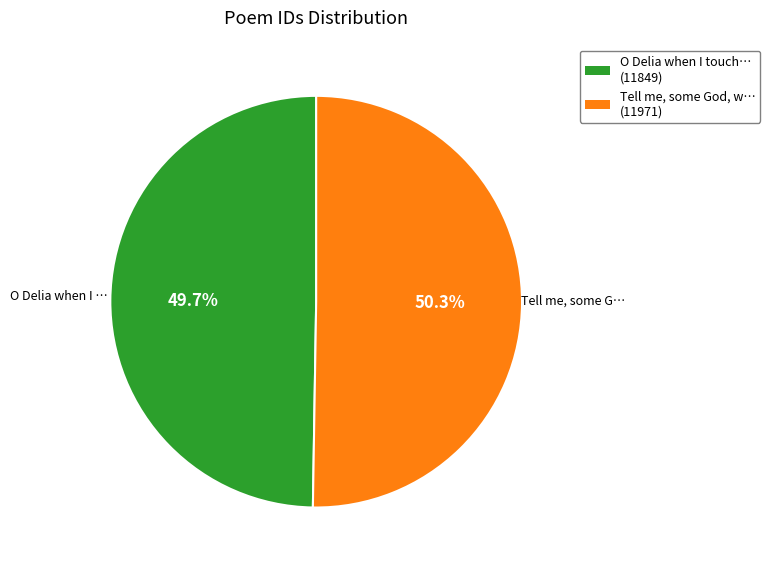

Which category has the smallest portion of the pie?

O Delia when I touch this string